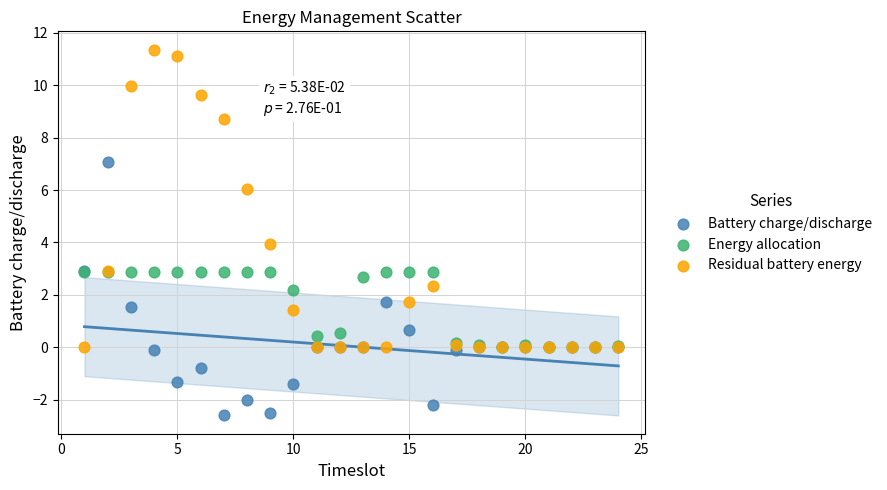

Which series contains the lowest Y value?

Battery charge/discharge